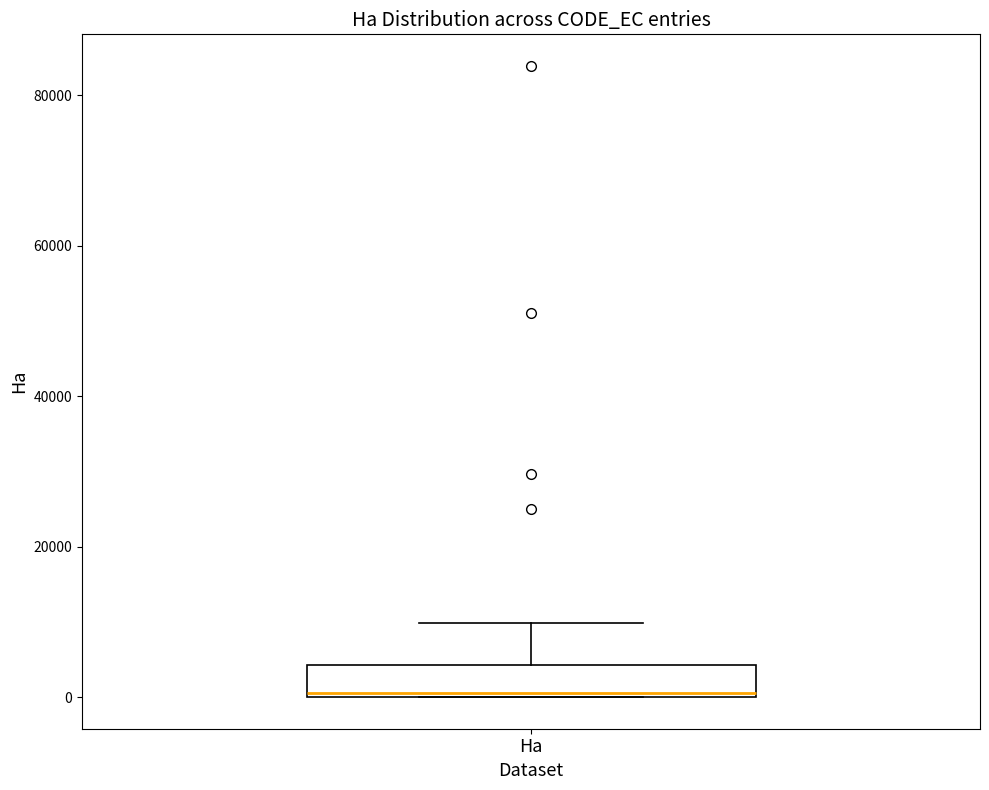

Transcribe this box plot: give where the median line is, the range the box spans, and where the two whiskers end, as read against the y-axis. The values are not printed on the chart, so give them approximately, as read against the axis.

median 0, box 0 to 4000, whiskers 0 to 10000